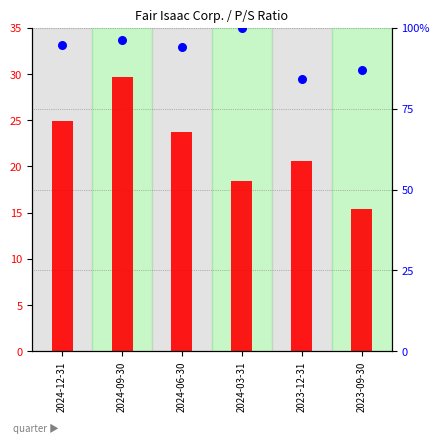

At how many categories does at least one series exceed 82?

6